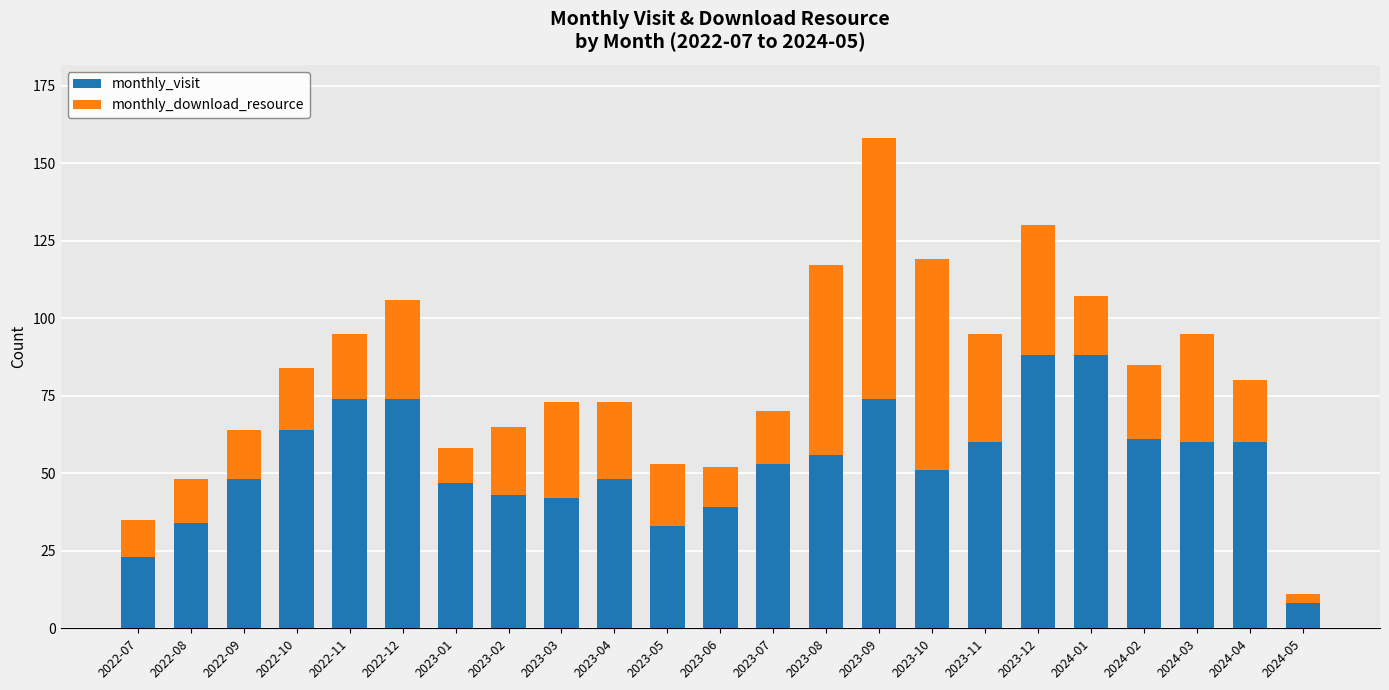

At which category is the sum across all series the highest?

2023-09